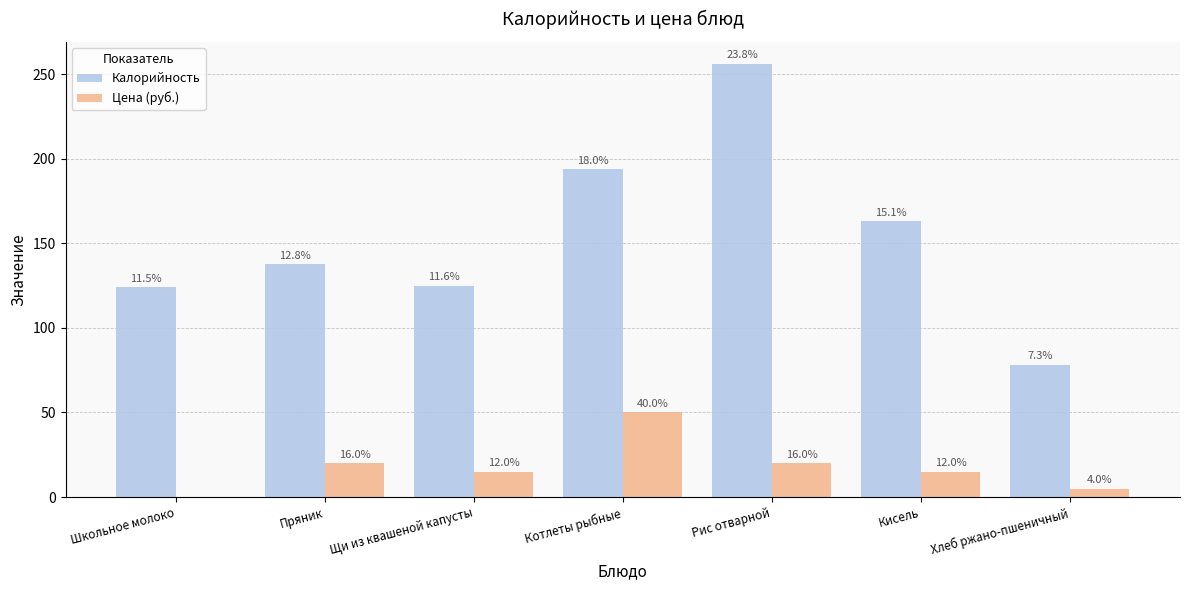

Which series changed the most between Котлеты рыбные and Рис отварной?

Калорийность